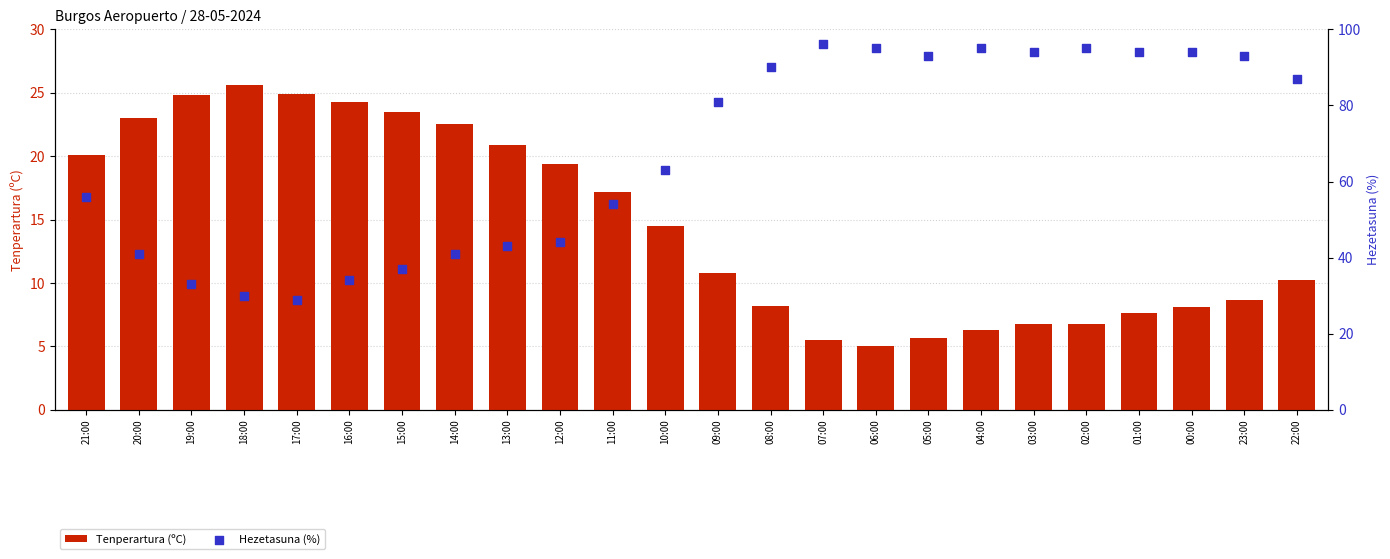

At how many categories does at least one series exceed 46?

15